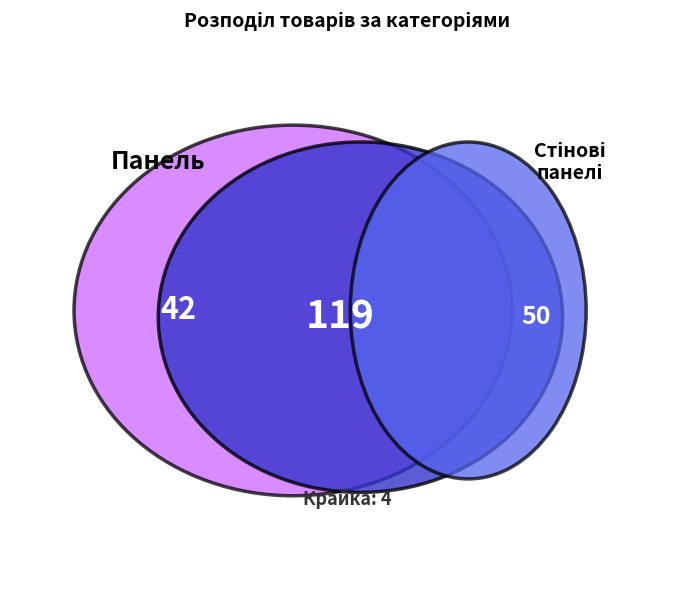

Is it true that Панель is 33% of the pie?

False